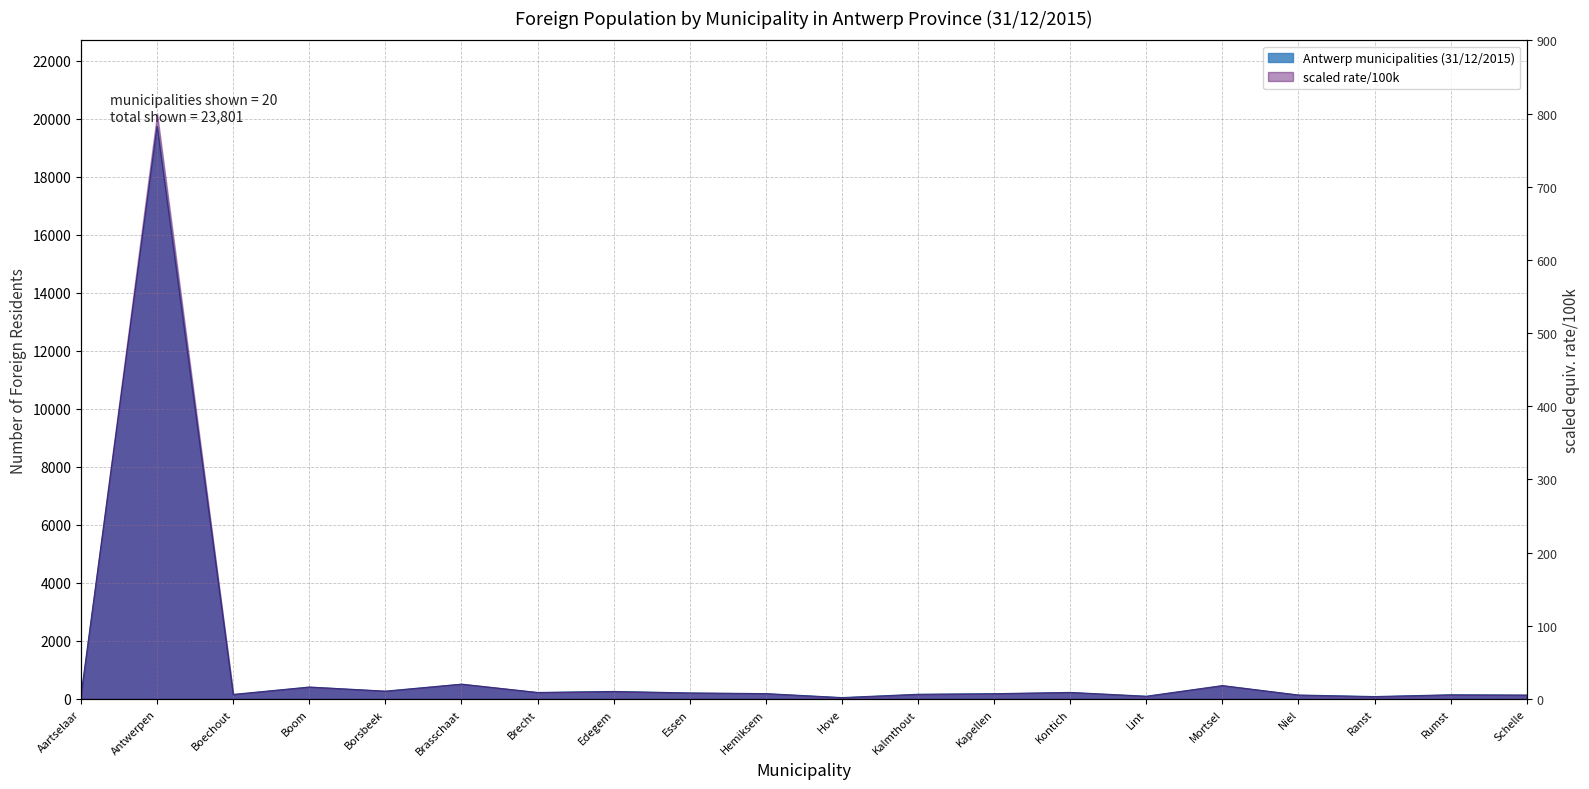

What is the change in value from Boechout to Brecht?

+67